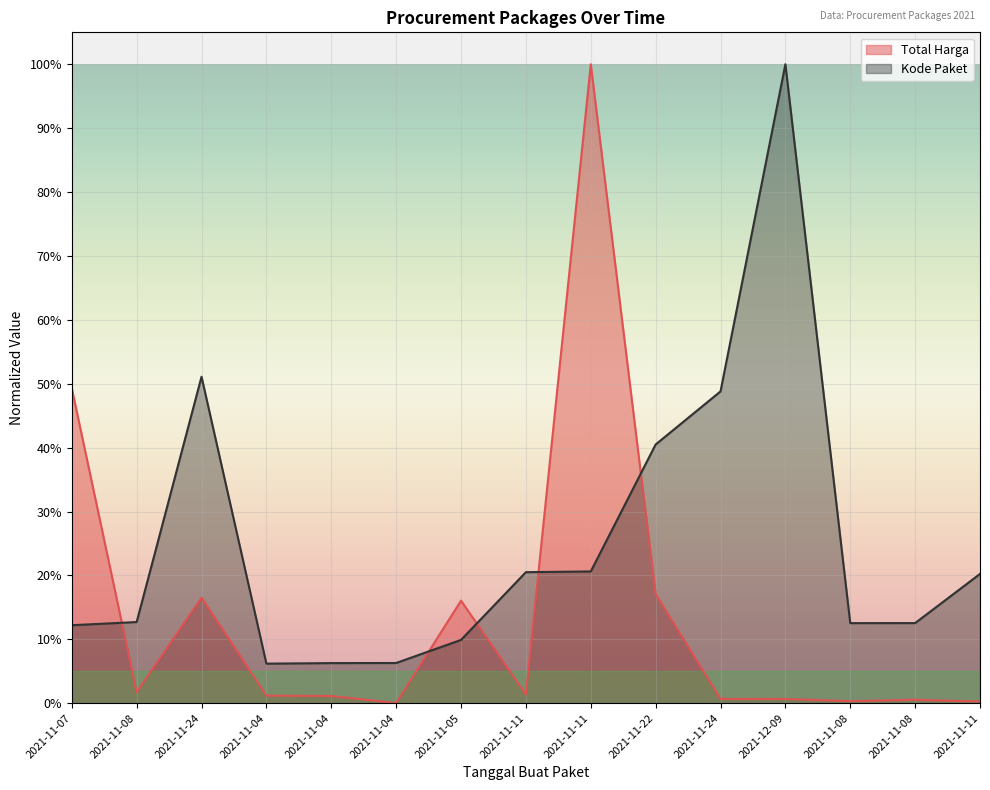

Which series ends up on top after the final intersection of Total Harga and Kode Paket?

Kode Paket